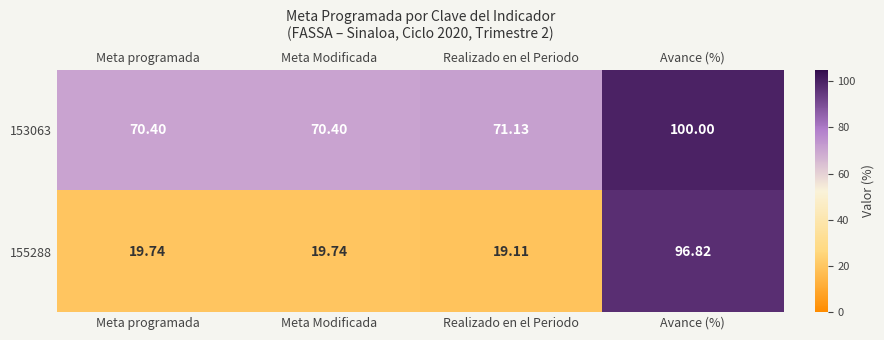

What is the smallest value displayed?

19.1